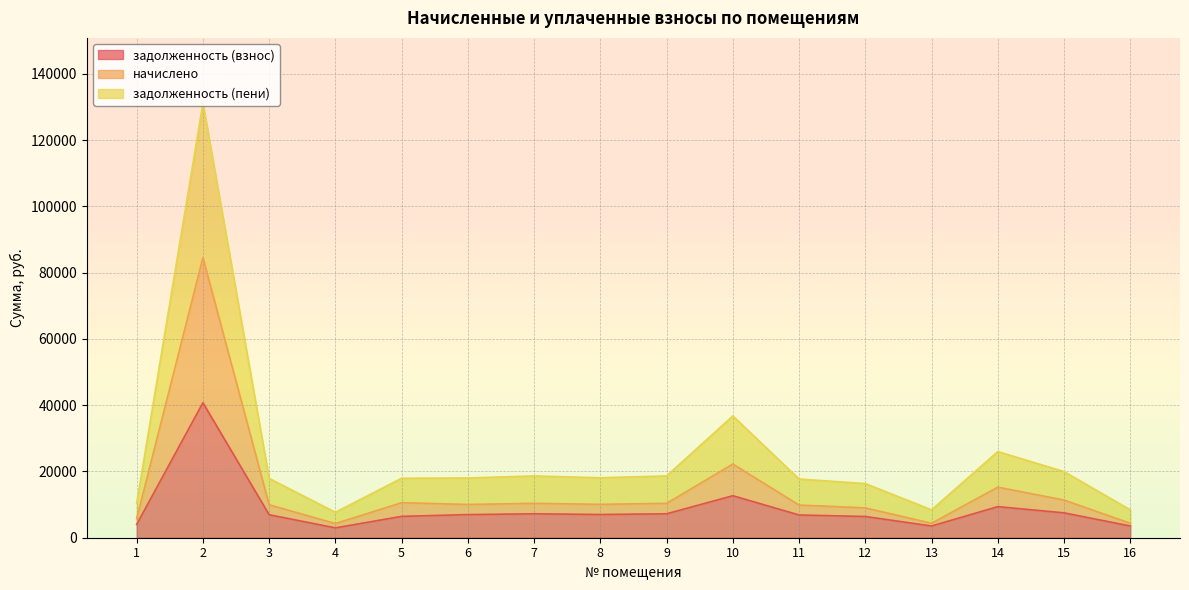

Count the number of data series in this chart.

3